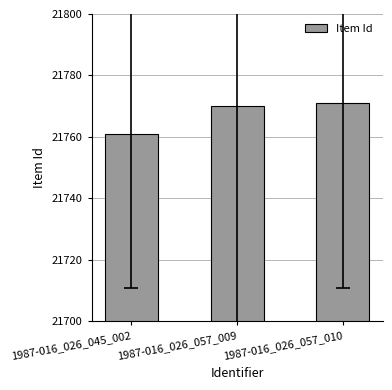

What is the value of the 2nd bar from the left?

21770